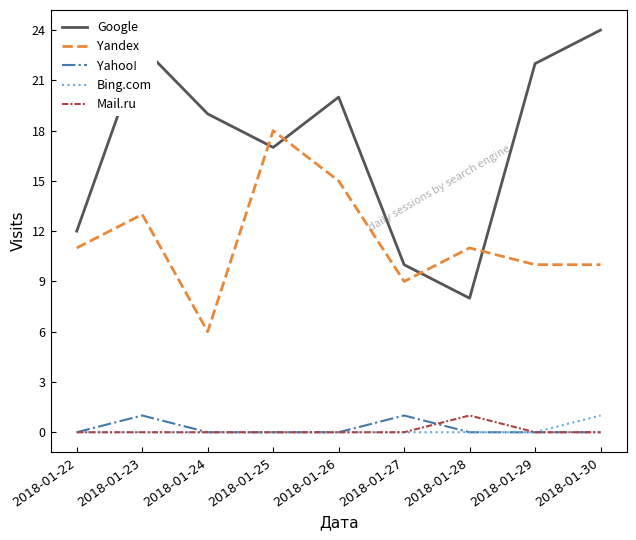

How many intersections are there between Yandex and Google?

4